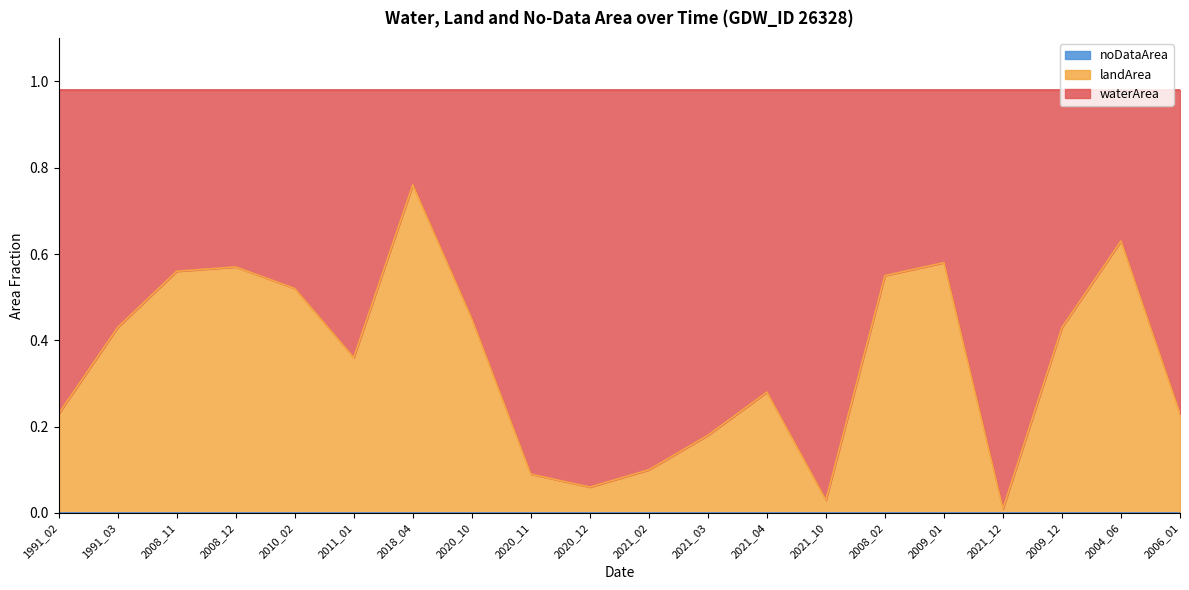

True or false: noDataArea has more than 2 points higher than both neighbors.

False